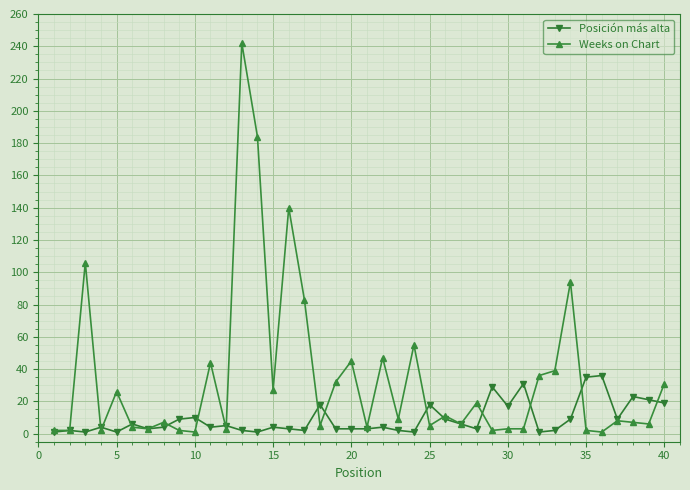

List the series in order of their overall mean, highest first.

Weeks on Chart, Posición más alta